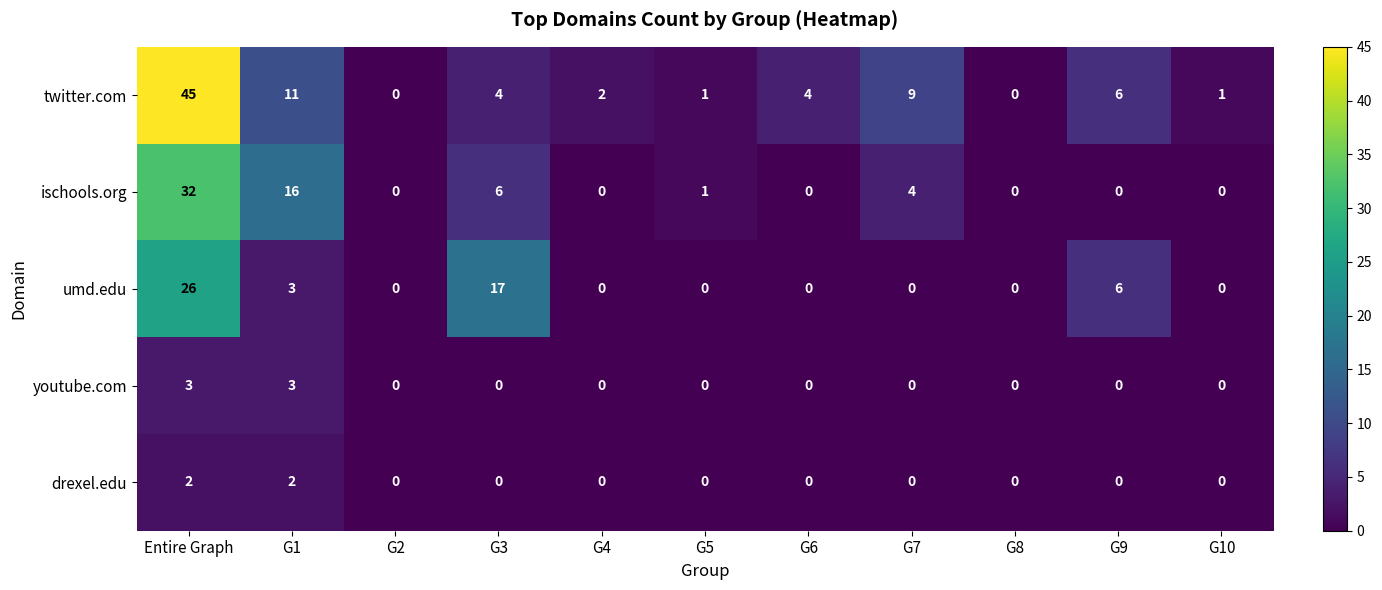

Which series has the largest range (max minus min)?

twitter.com